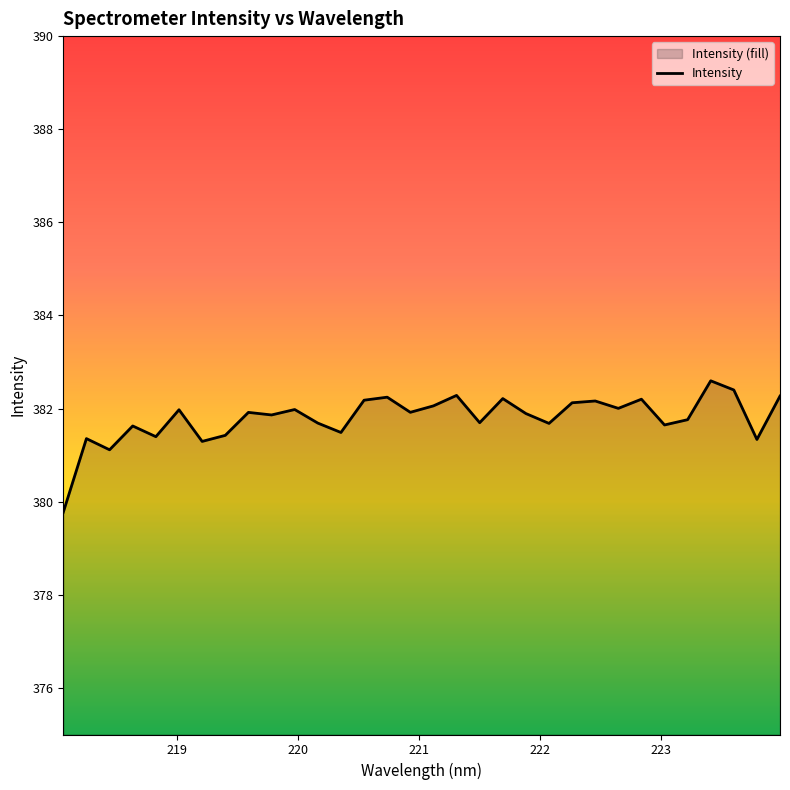

Reading left to right, what are all the values shown in this chart?

379.8	381.4	381.1	381.6	381.4	382.0	381.3	381.4	381.9	381.9	382.0	381.7	381.5	382.2	382.2	381.9	382.1	382.3	381.7	382.2	381.9	381.7	382.1	382.2	382.0	382.2	381.6	381.8	382.6	382.4	381.3	382.3